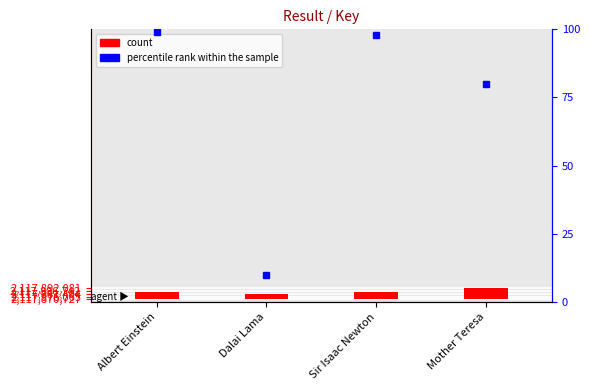

Between Mother Teresa and Dalai Lama, which is larger?

Mother Teresa